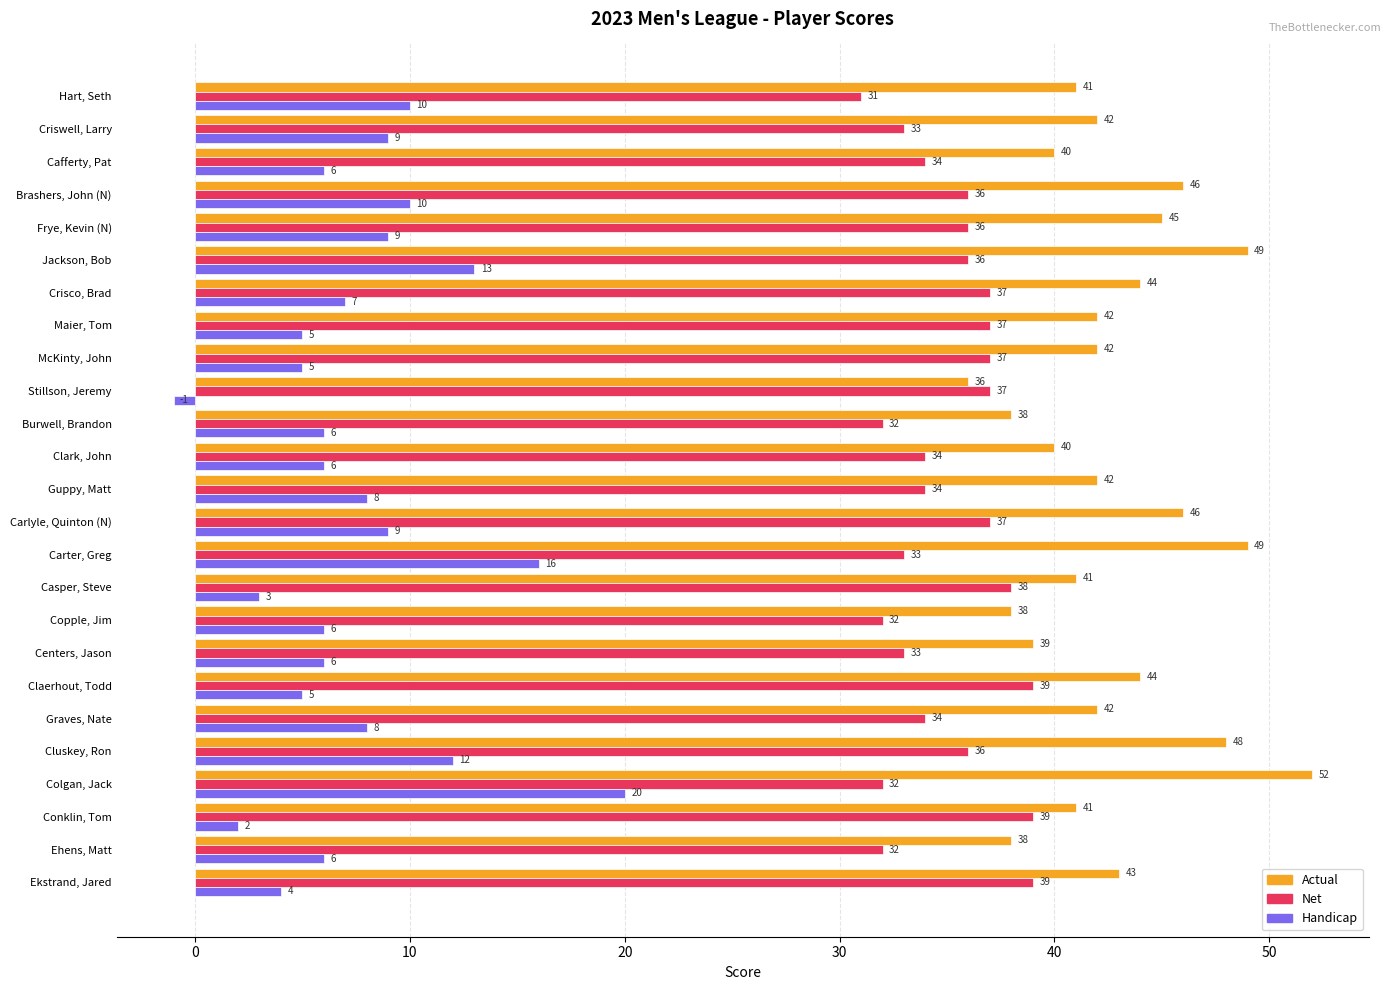

Rank the series at Ekstrand, Jared from lowest to highest value.

Handicap, Net, Actual